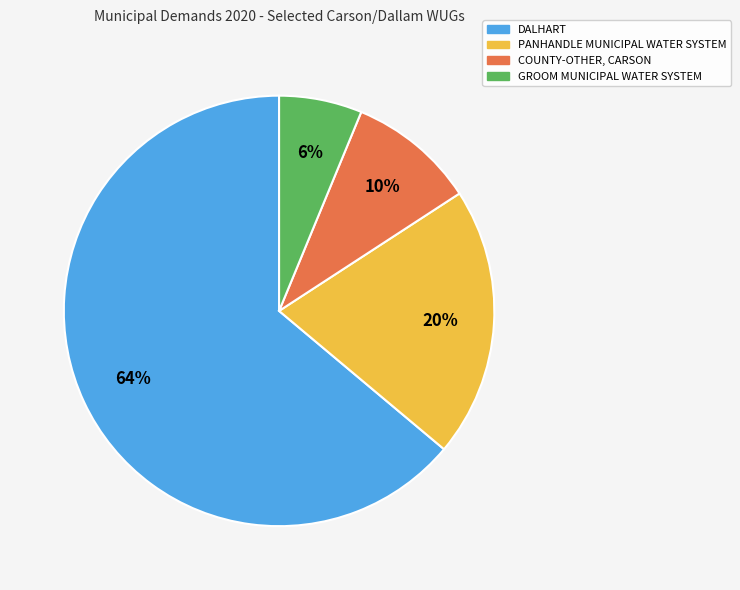

True or false: DALHART accounts for 78% of the total.

False